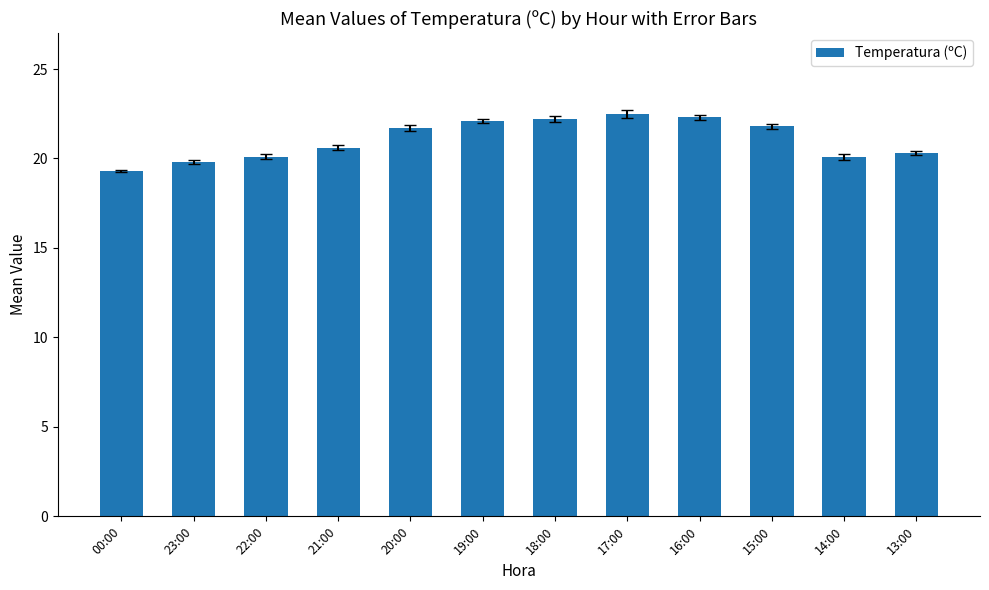

What is the average value?

21.1